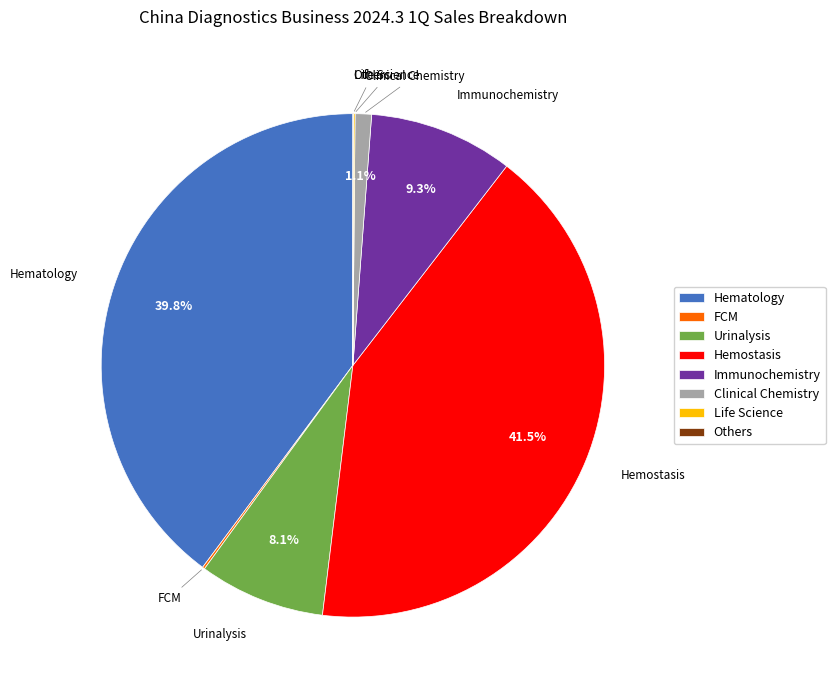

Between Urinalysis and Hematology, which is larger?

Hematology